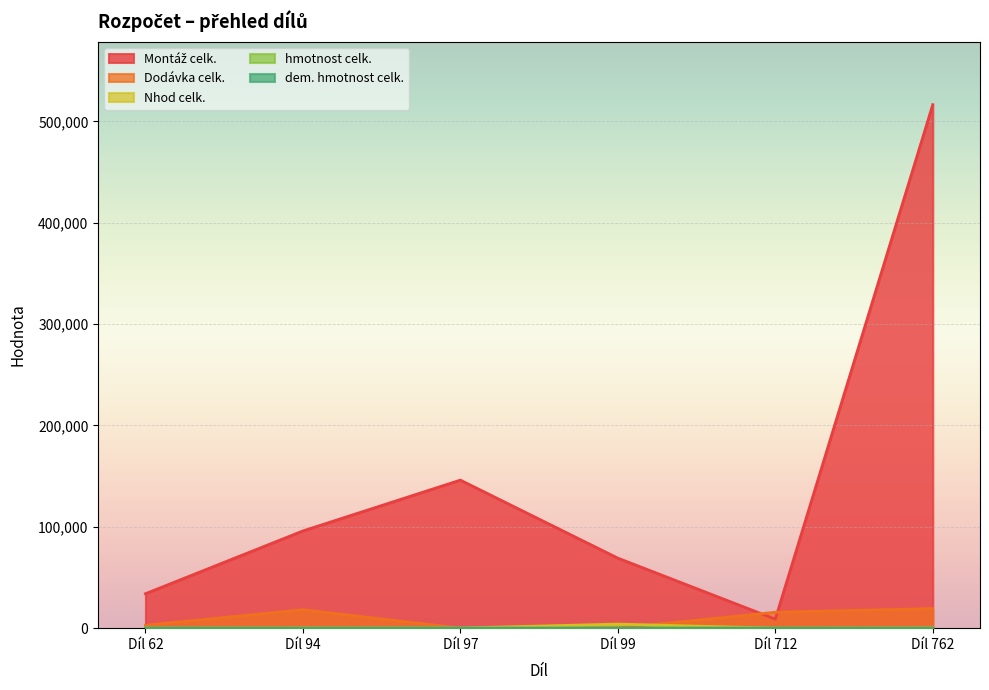

Which category has the lowest value across all series?

Díl 97